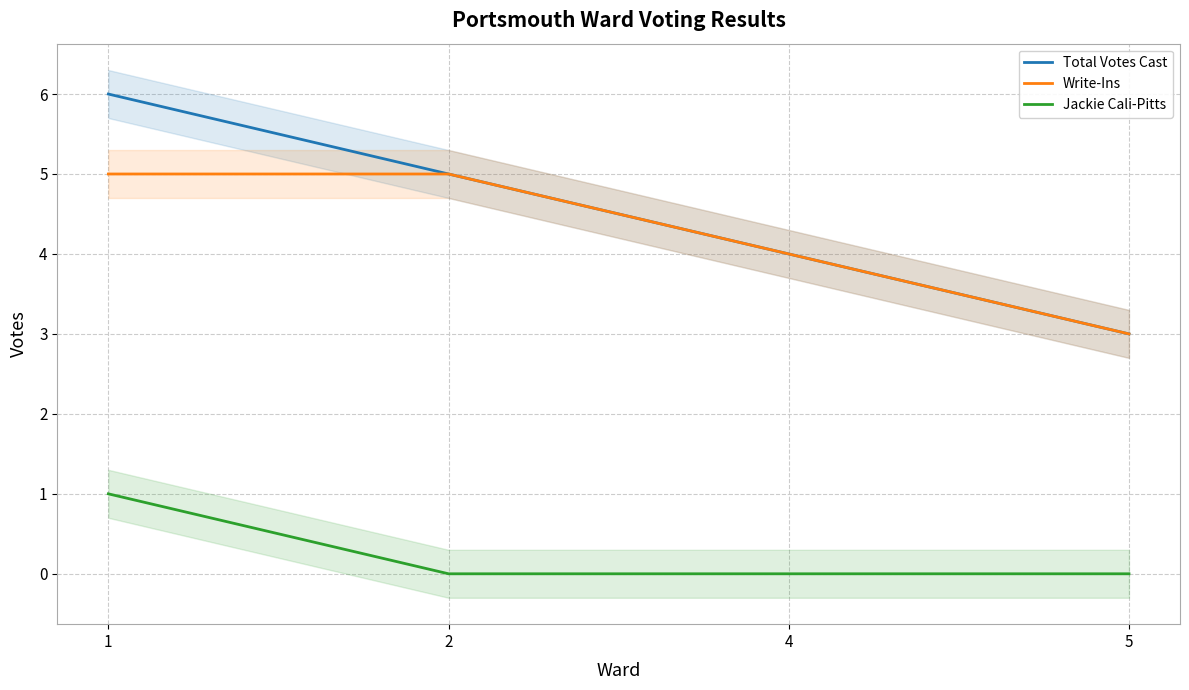

Reading right to left, extract all data points from this chart.

Total Votes Cast: 3	4	5	6
Write-Ins: 3	4	5	5
Jackie Cali-Pitts: 0	0	0	1